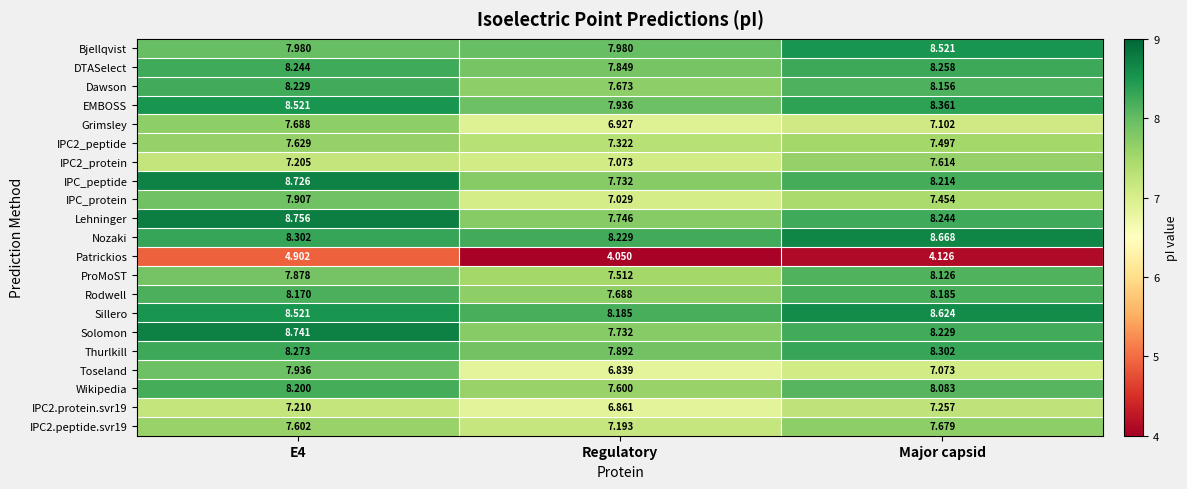

Which series has the widest spread of values?

Toseland